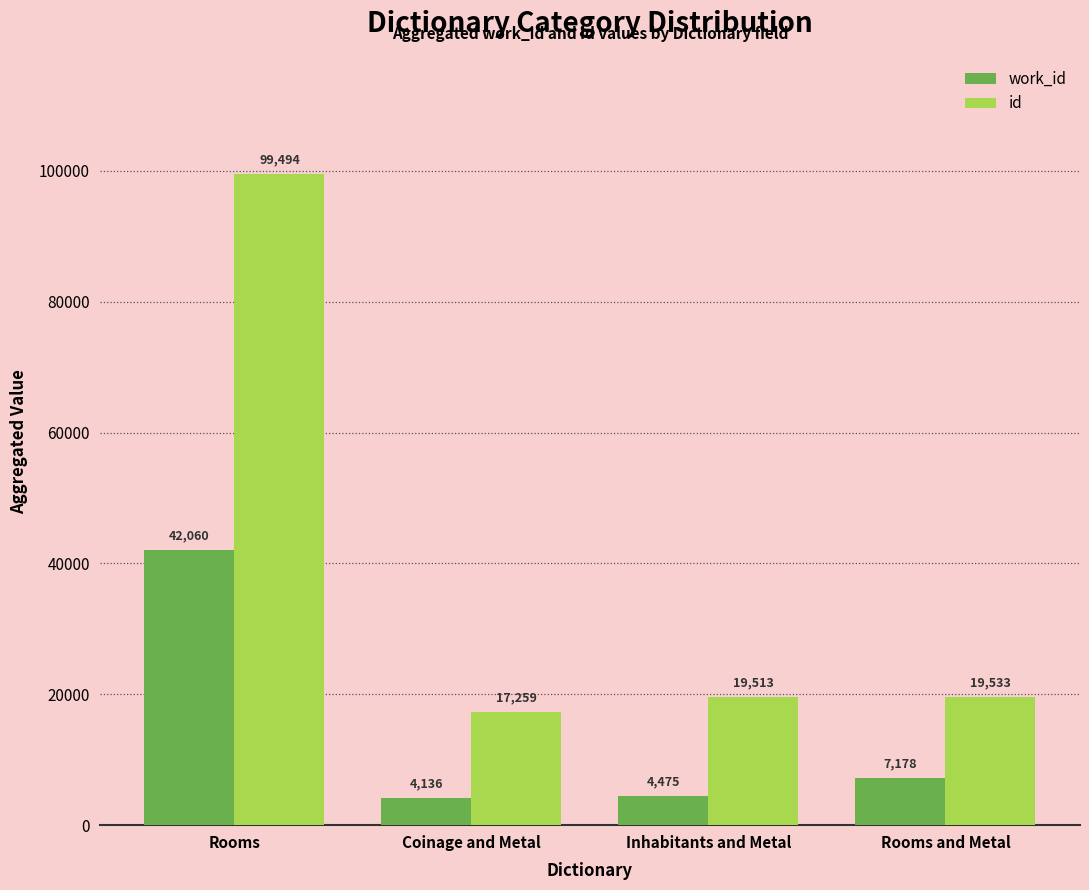

At how many categories does at least one series exceed 22009?

1